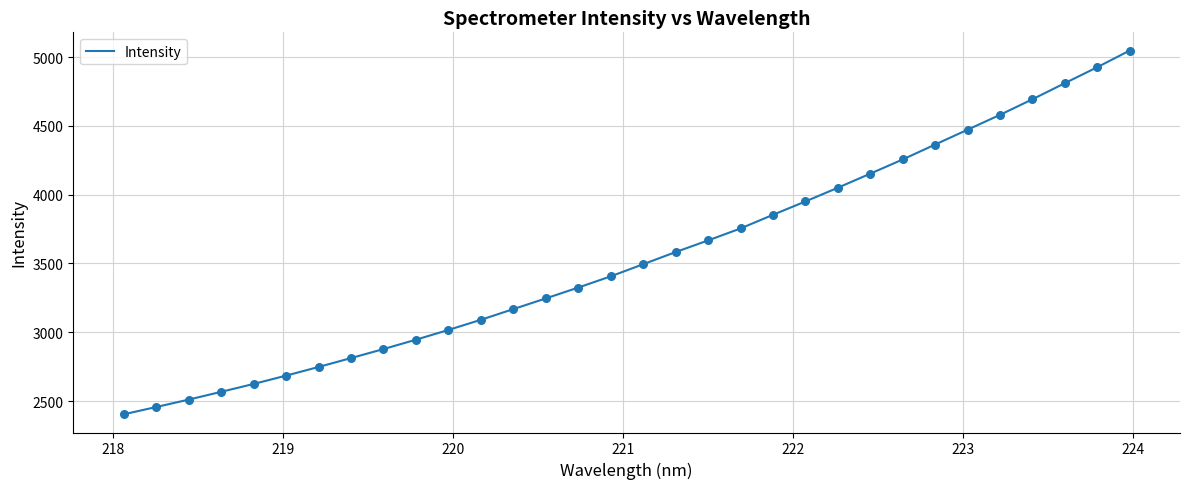

What is the greatest value displayed?

5047.1